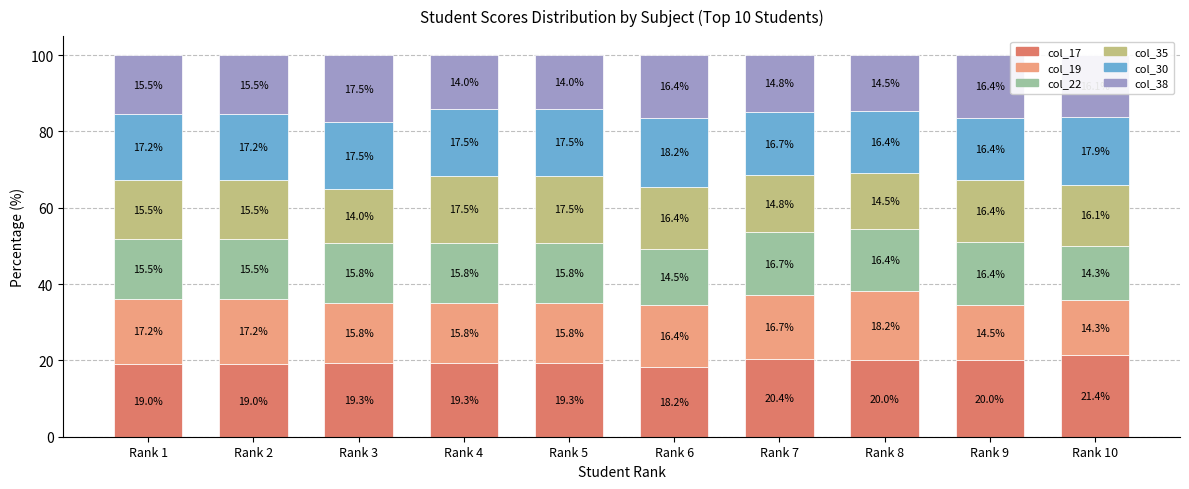

What is the sum of the col_17 values at Rank 3 and Rank 1?

38.3